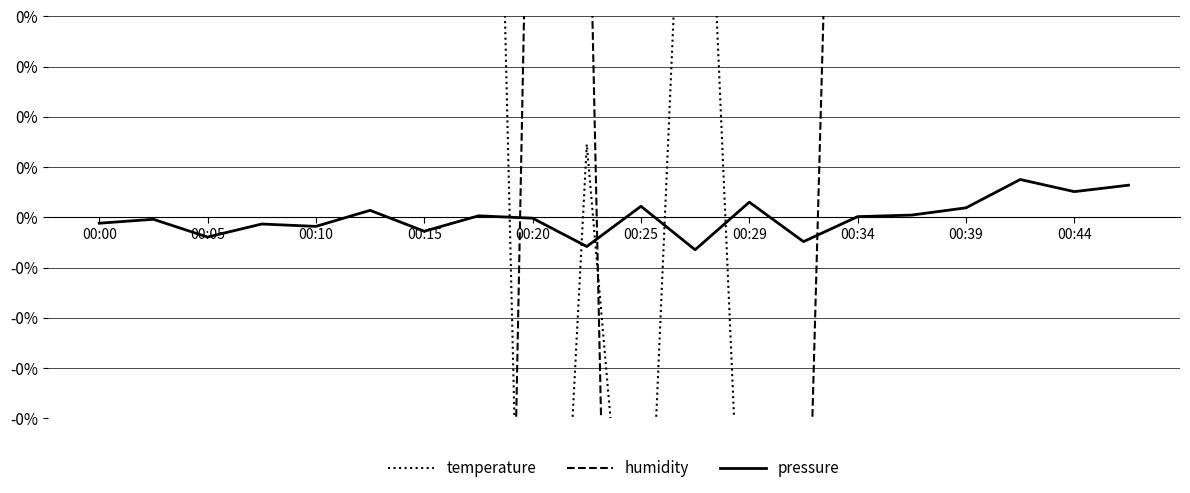

Does the chart have visible grid lines?

Yes